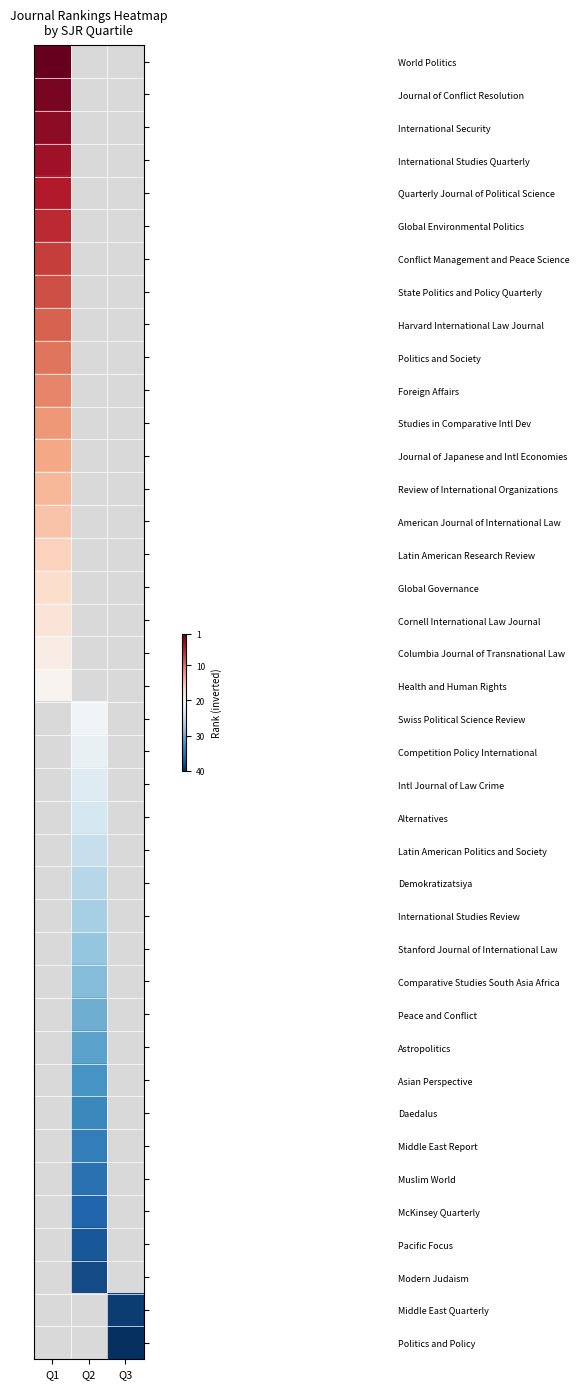

Between Q1 and Q3, which is larger?

Q3